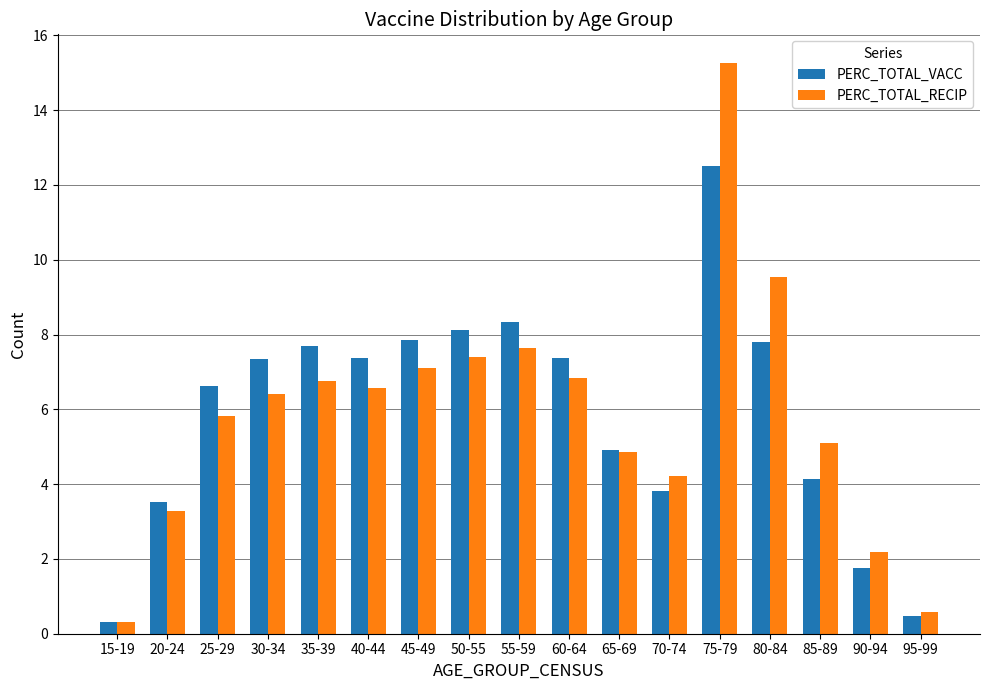

How many groups of bars are there?

17